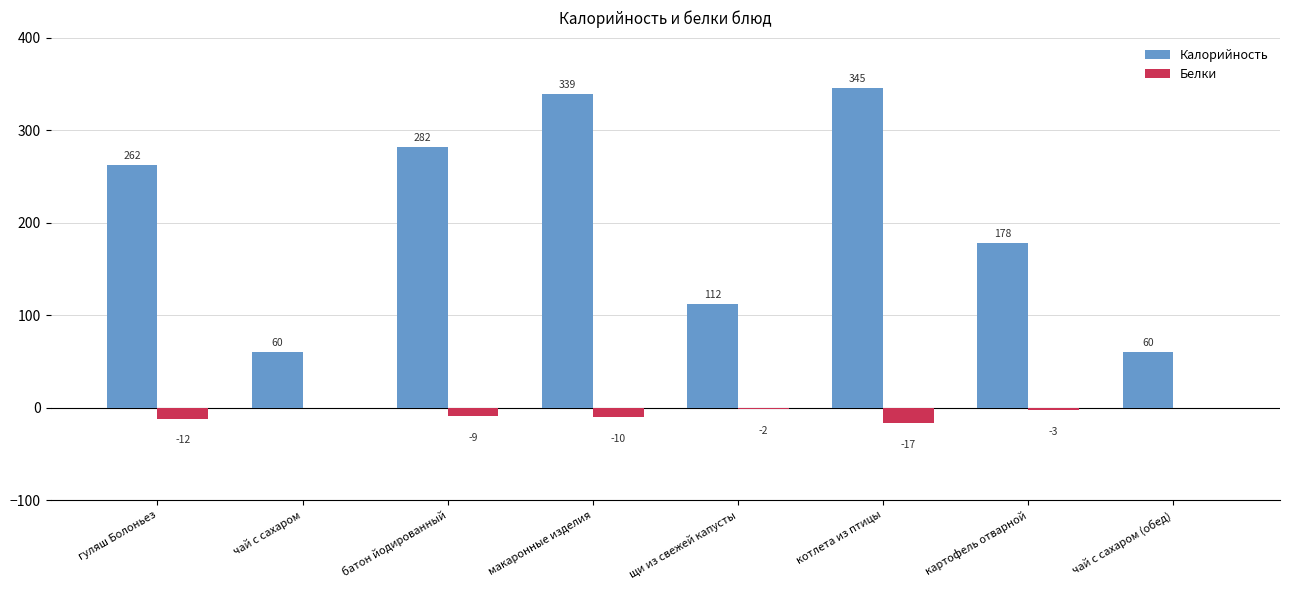

What is the greatest value displayed?

345